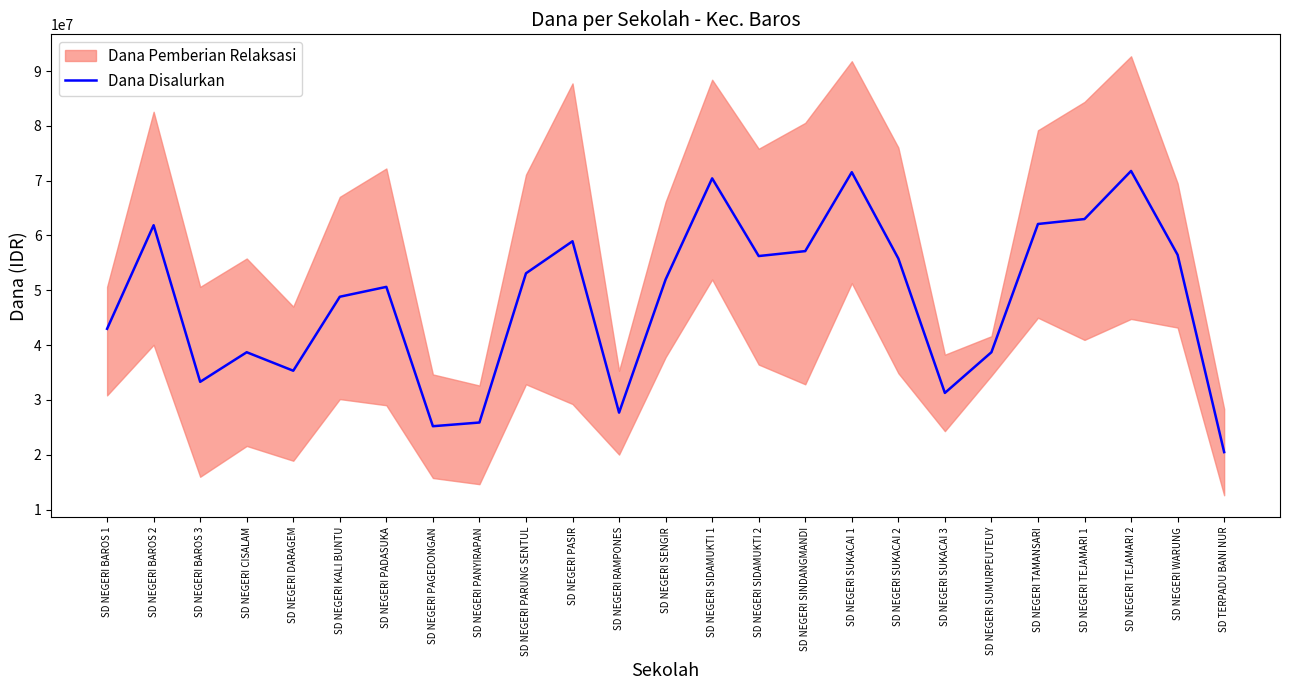

The chart shows a value of 20475000 at SD TERPADU BANI NUR. True or false?

True